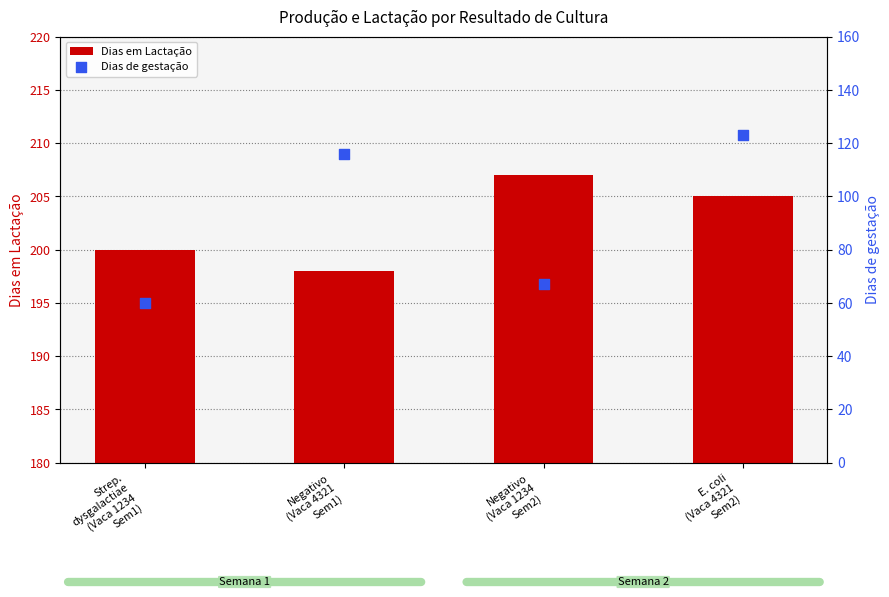

Which series has the widest spread of Y values?

Dias de gestação